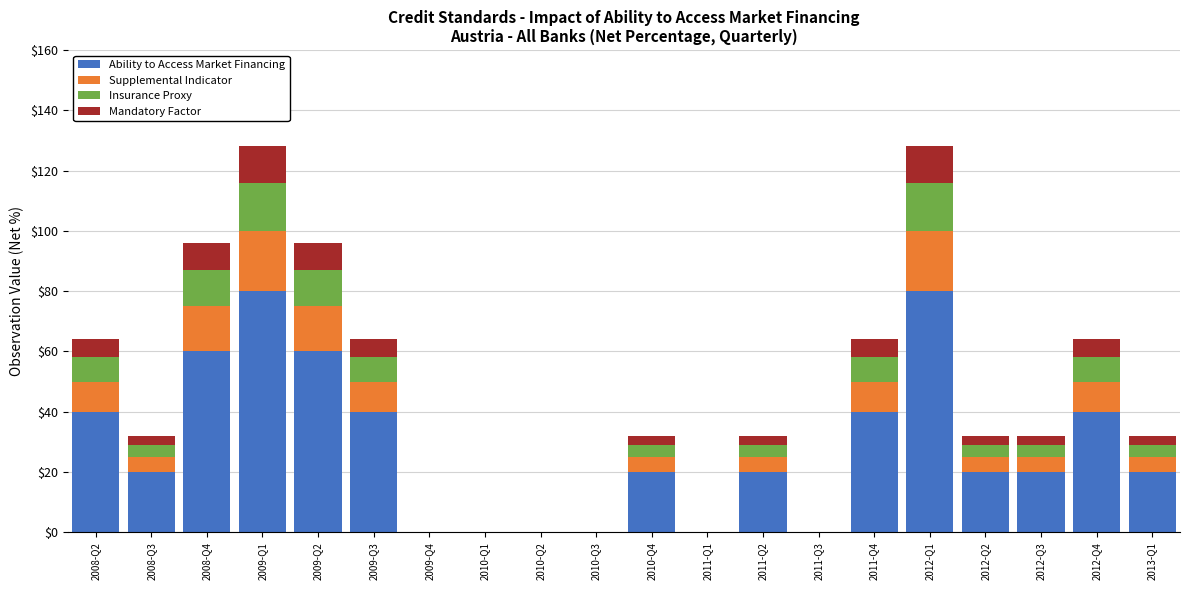

Is it true that Ability to Access Market Financing equals 23 at 2008-Q2?

False